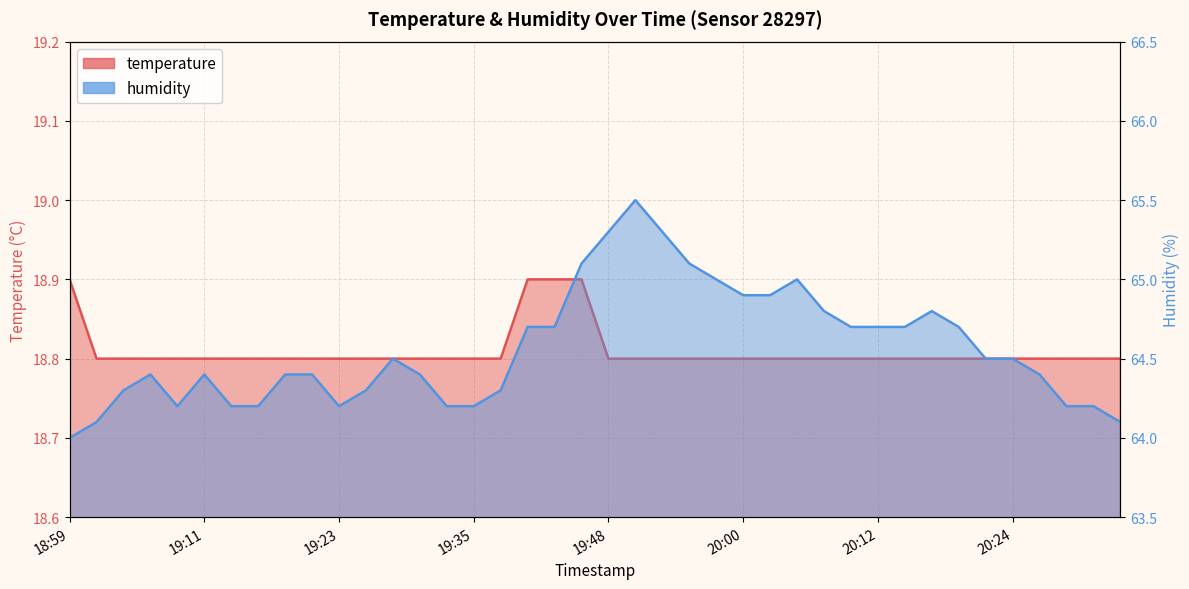

Is the value of humidity at 19:03 greater than the value of temperature at 19:40?

Yes